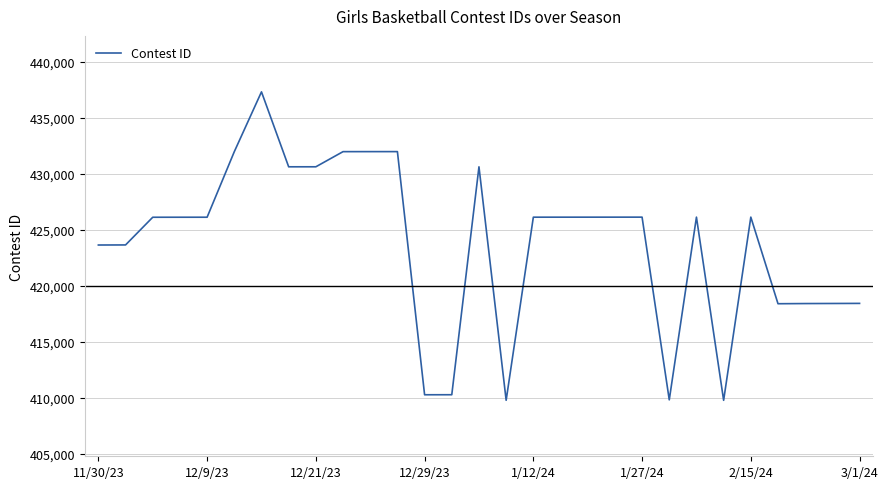

What is the greatest value displayed?

437327